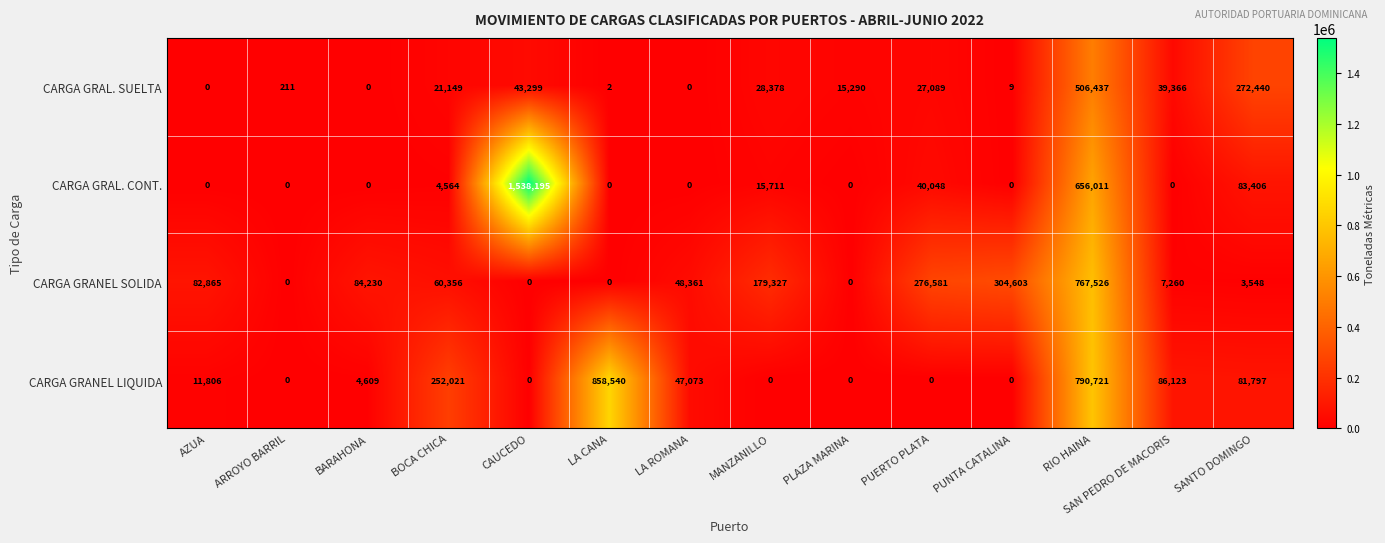

What is the difference between the second highest and minimum values in the CARGA GRAL. CONT. series?

656011